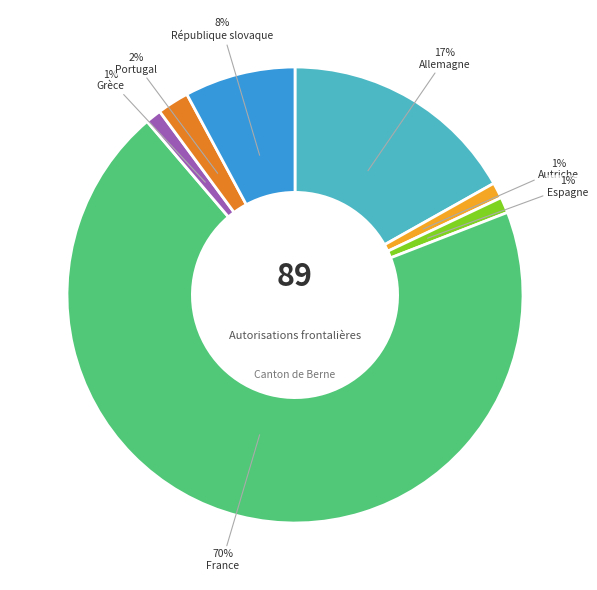

To the nearest percent, what percentage of the pie is Portugal?

2%